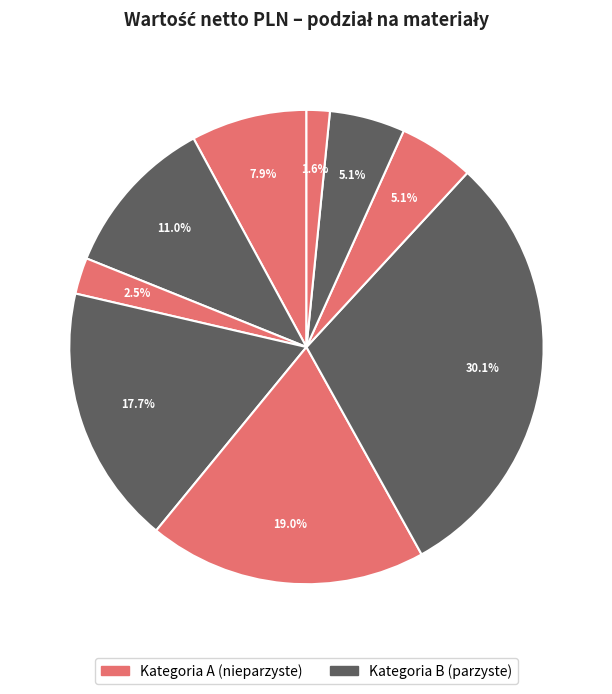

How many segments does this pie chart have?

9